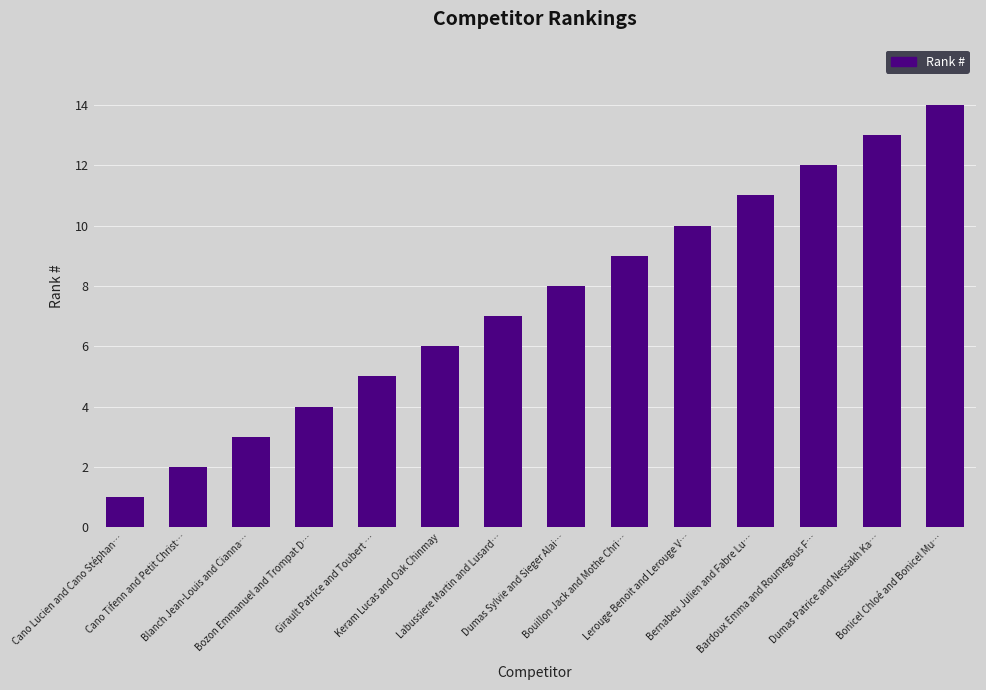

What is the difference between the second highest and minimum values?

12